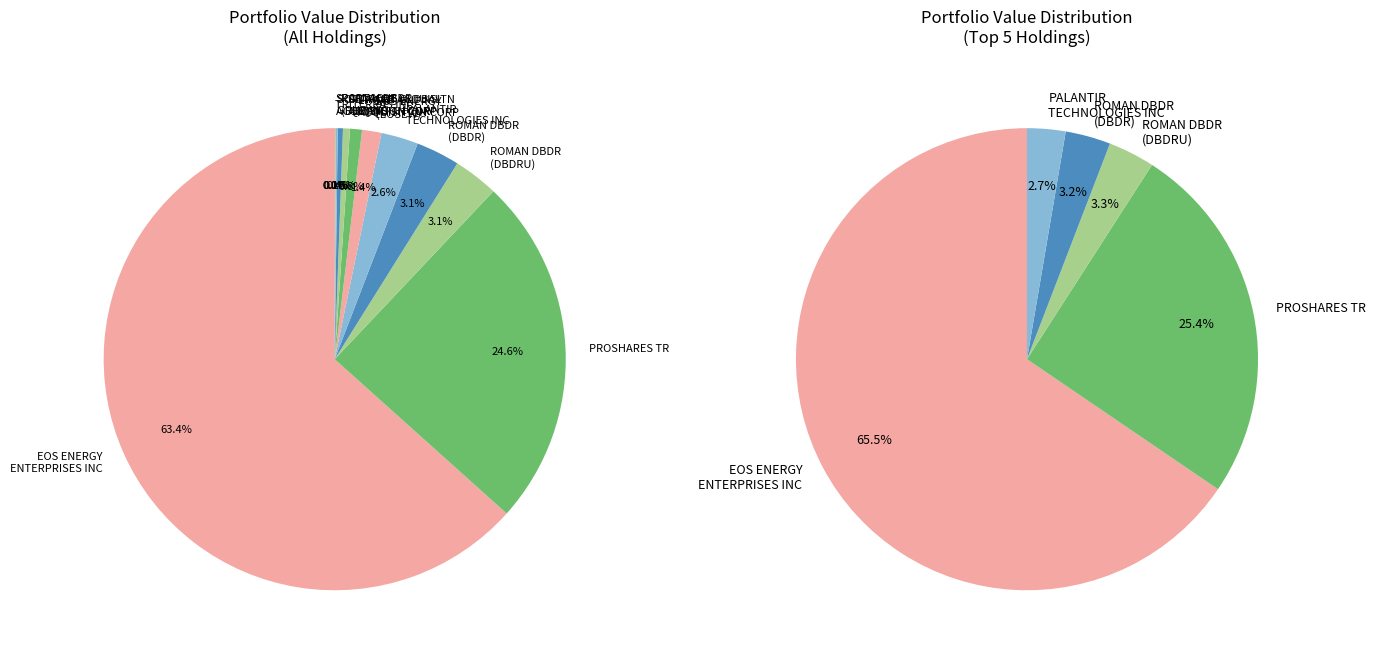

How many segments does this pie chart have?

12